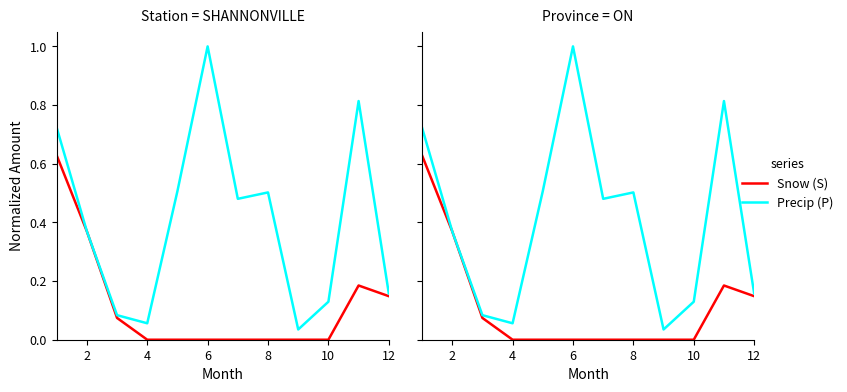

Rank the series by their maximum value, from highest to lowest.

Precip (P), Snow (S)